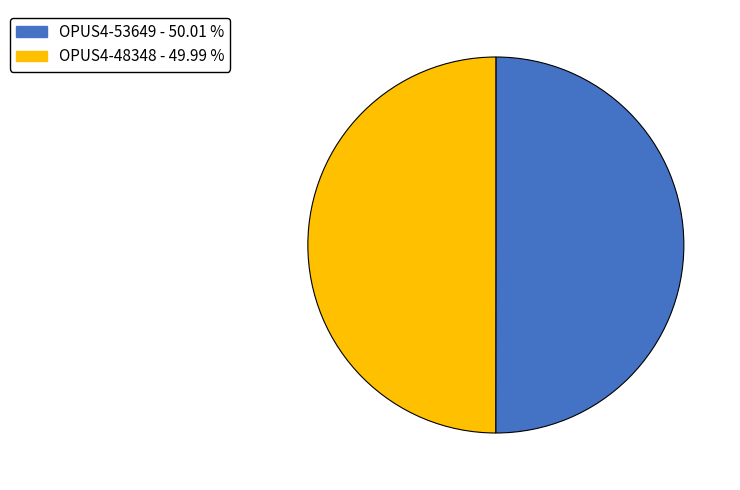

Do OPUS4-53649 and OPUS4-48348 together represent more than half of the pie?

Yes